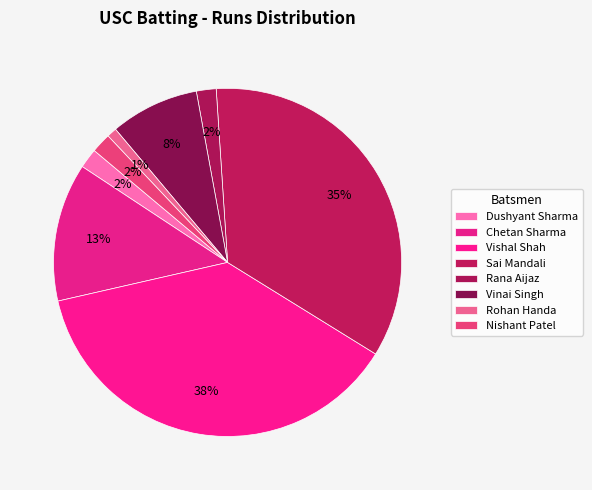

How many slices are in this pie chart?

8